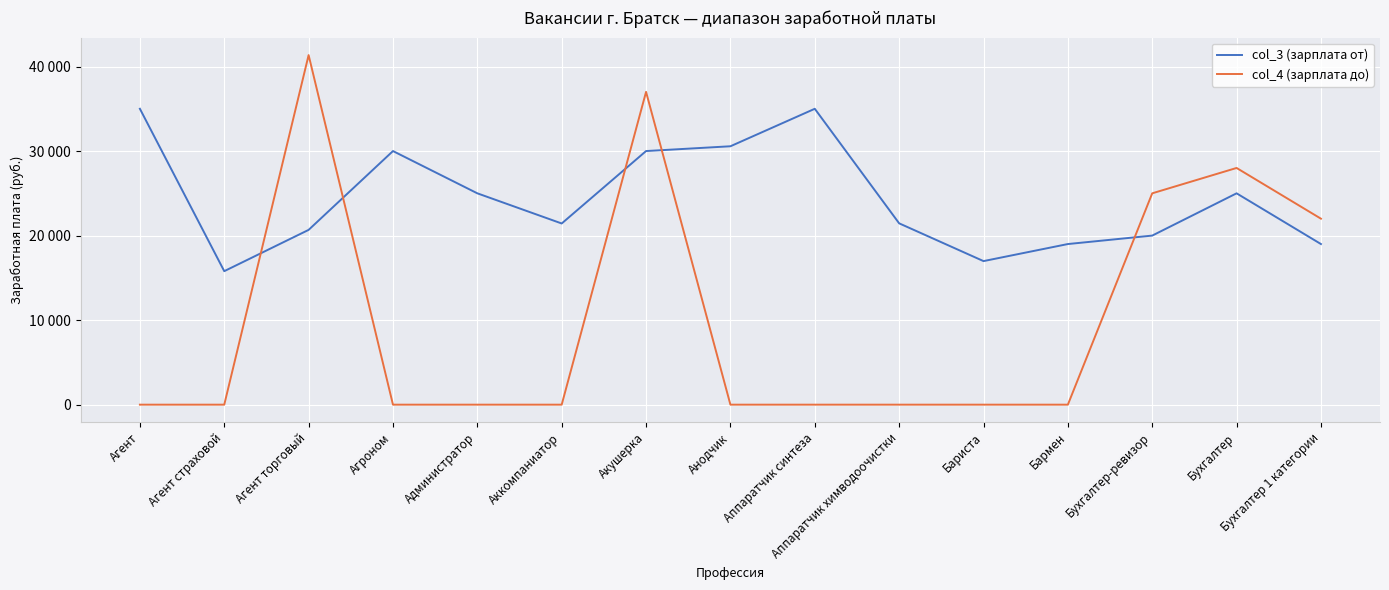

True or false: col_3 (зарплата от) and col_4 (зарплата до) intersect in this chart.

True